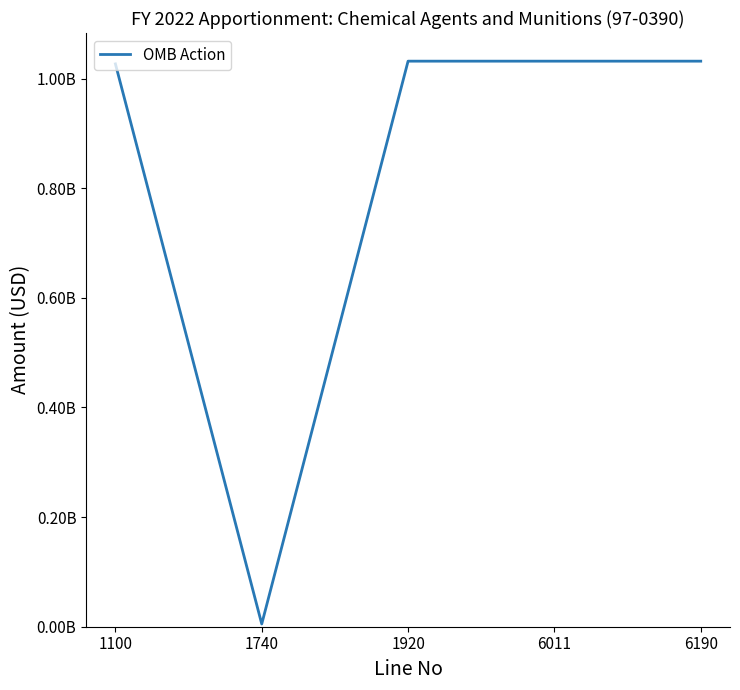

True or false: there are more than 1 points higher than both neighbors.

False